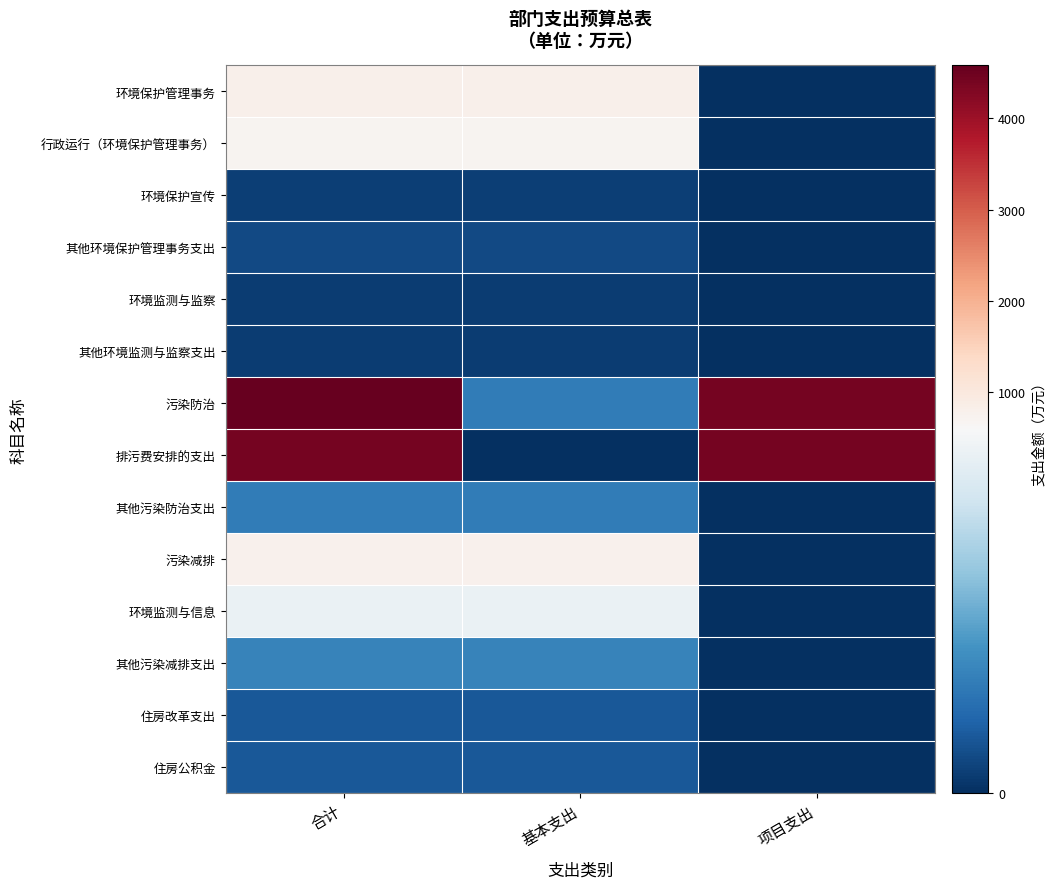

At which category does the chart reach its peak across all series?

合计